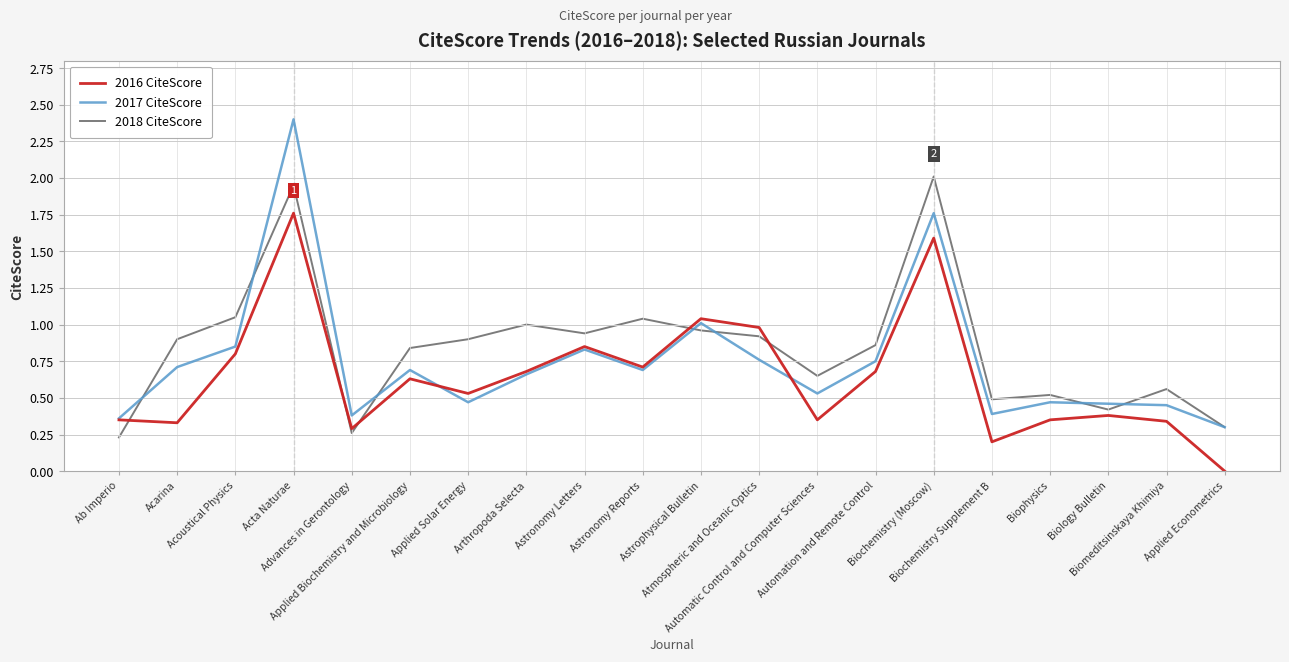

Which series has the largest range (max minus min)?

2017 CiteScore